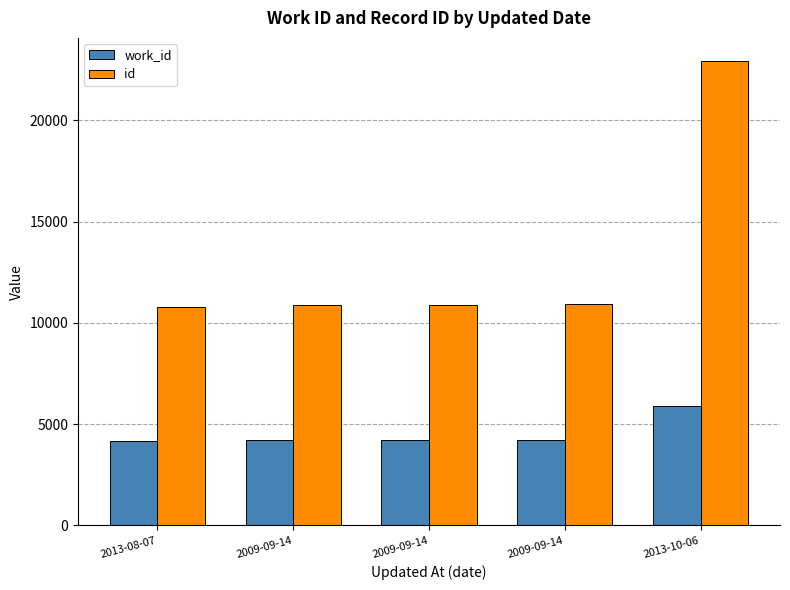

What is the sum of the work_id values at 2013-08-07 and 2009-09-14?

8373